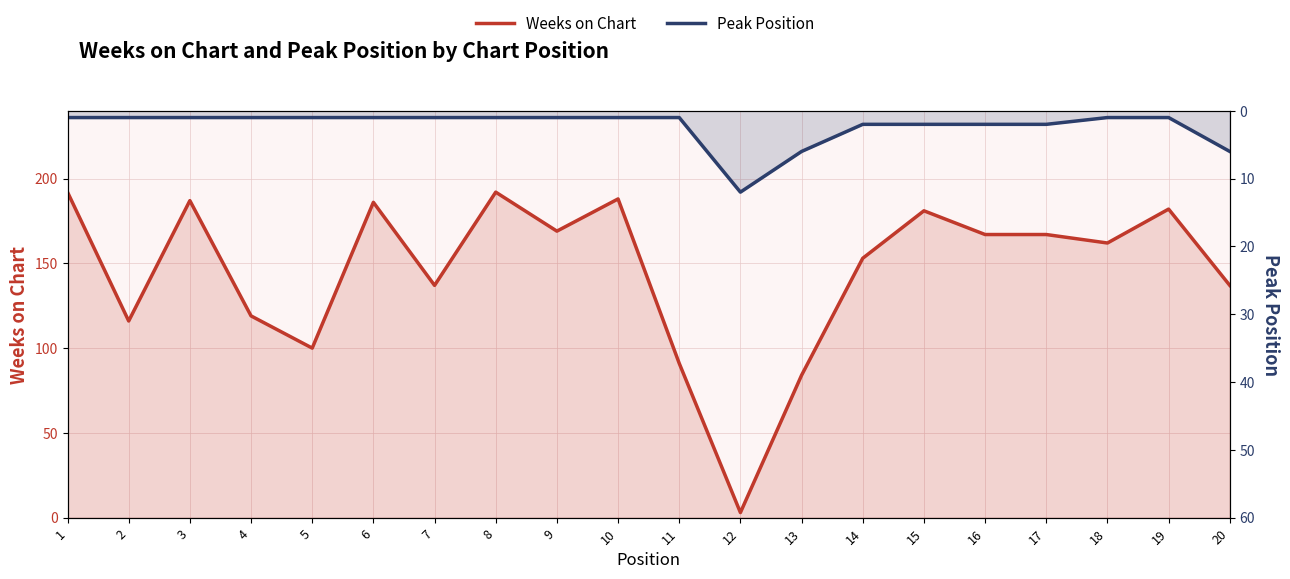

Rank the categories by Weeks on Chart value from lowest to highest.

12, 13, 11, 5, 2, 4, 7, 20, 14, 18, 16, 17, 9, 15, 19, 6, 3, 10, 1, 8